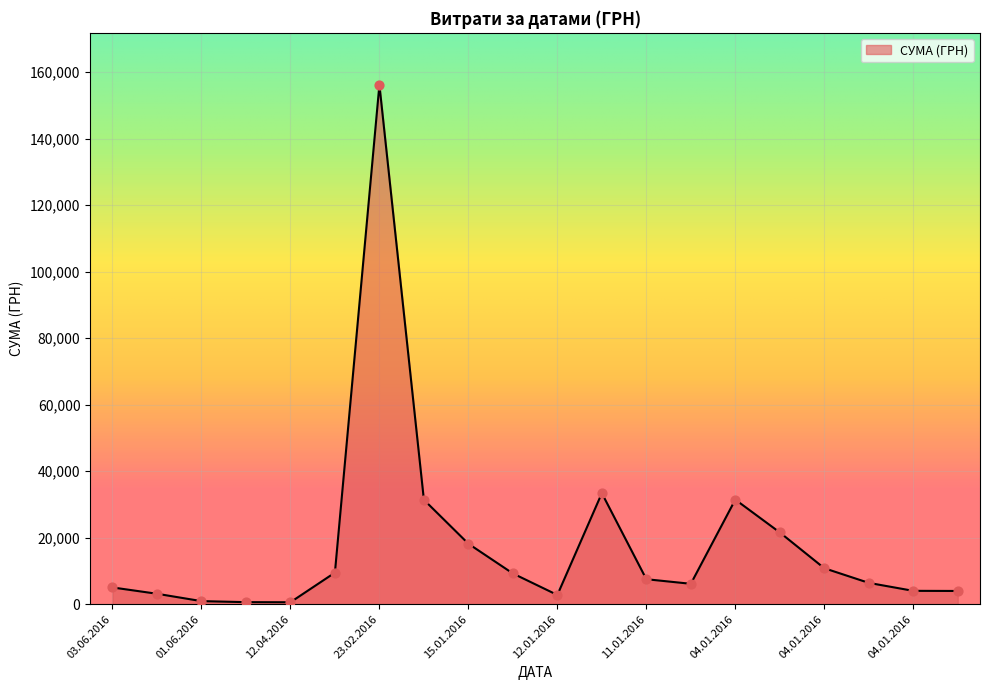

What is the difference between the maximum and minimum values?

155632.4